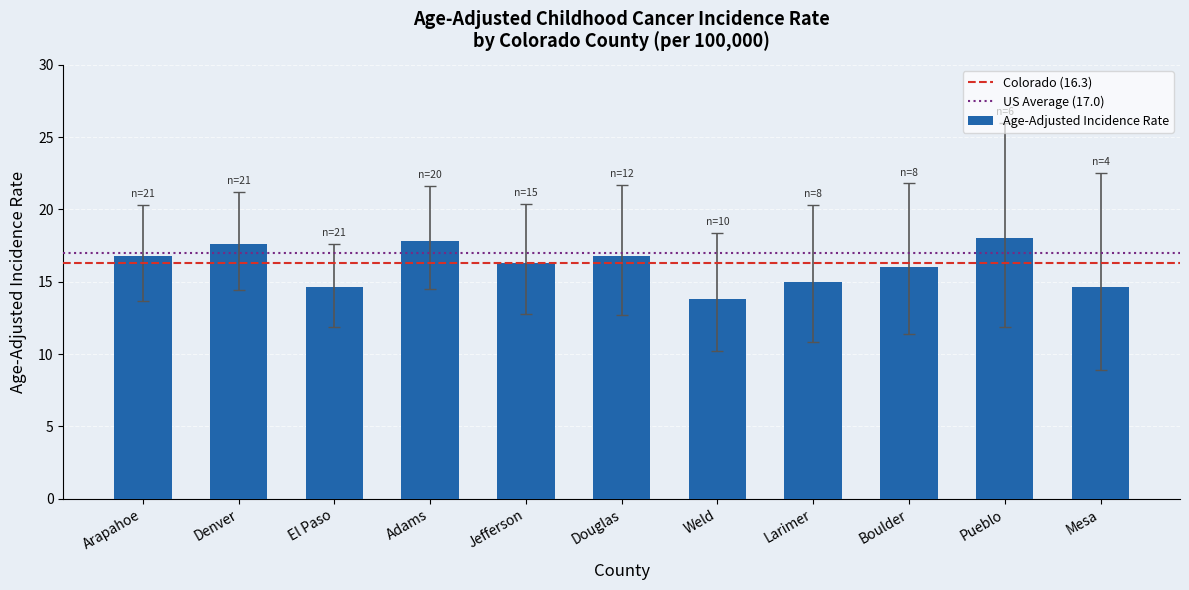

What is the change in value from Arapahoe to Boulder?

-0.8